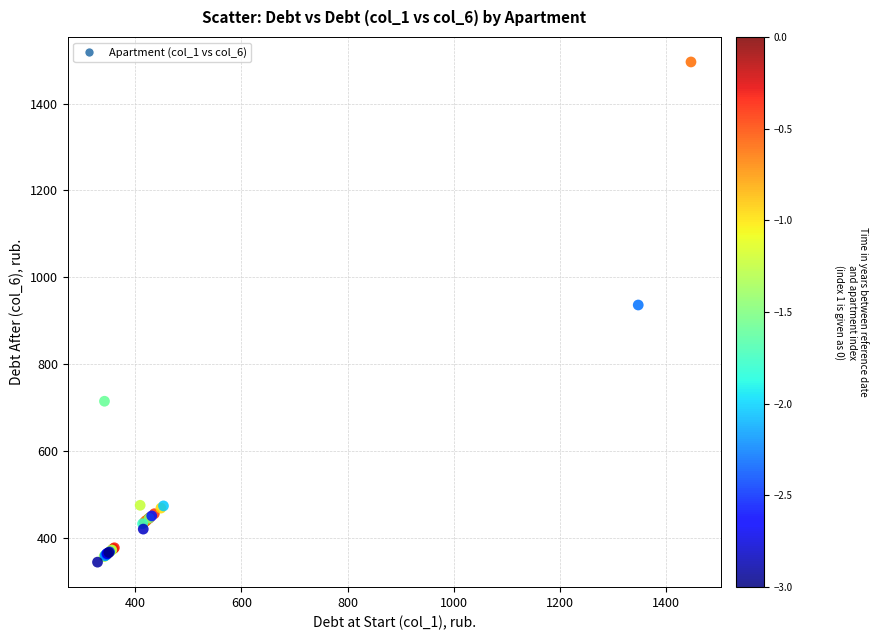

What Y value in the scatter plot is closest to 919?

936.0